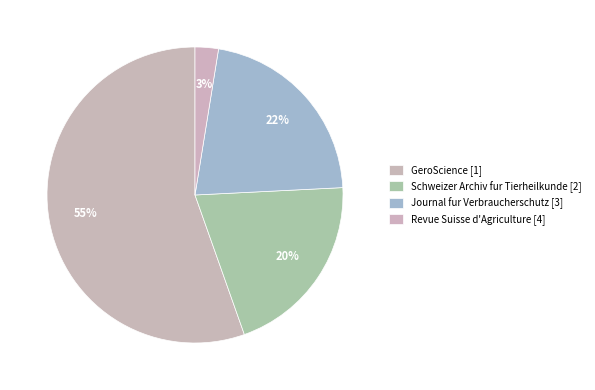

Which slice represents more than half of the pie?

GeroScience [1]